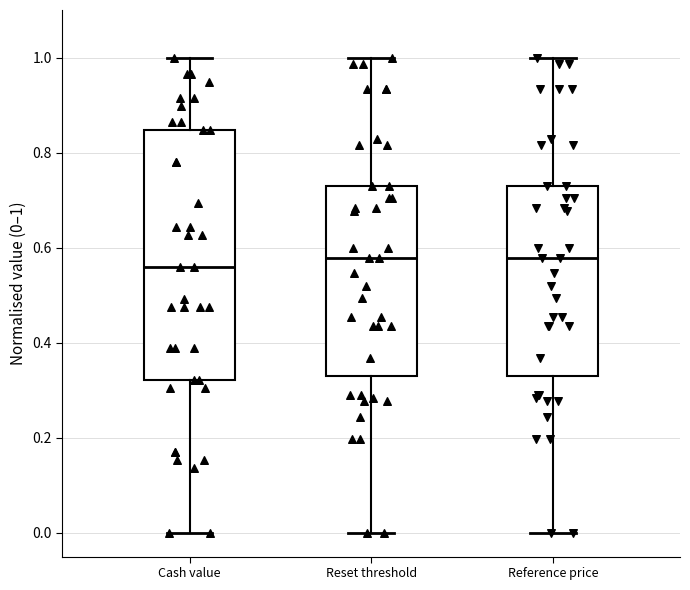

Reading left to right, read every box against the y-axis: the position of its median line, the range the box covers, and the ends of its whiskers. The values are not printed on the chart, so give them approximately, as read against the axis.

Cash value: median 0.56, box 0.32 to 0.84, whiskers 0.00 to 1.00
Reset threshold: median 0.58, box 0.32 to 0.74, whiskers 0.00 to 1.00
Reference price: median 0.58, box 0.32 to 0.74, whiskers 0.00 to 1.00